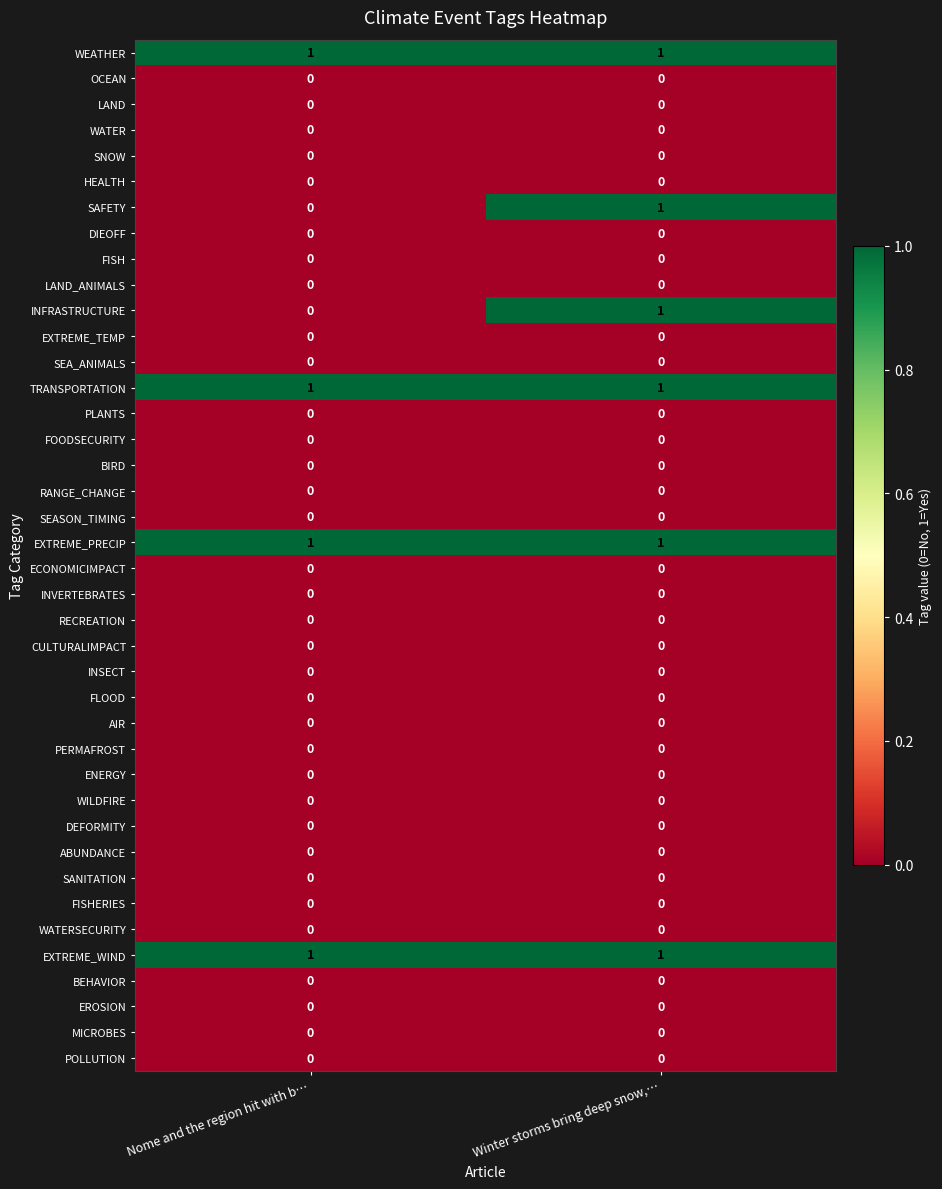

True or false: SEASON_TIMING has a value of 0 at Nome and the region hit with b….

True